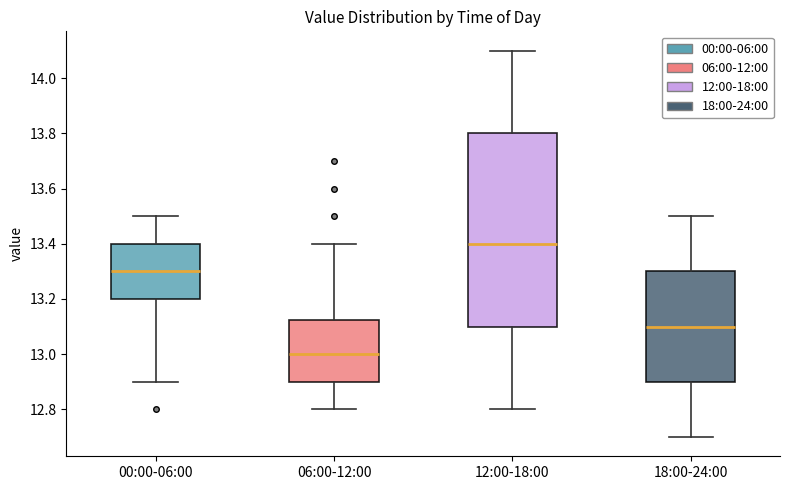

Comparing the boxes themselves (not the whiskers), which one is the tallest?

12:00-18:00